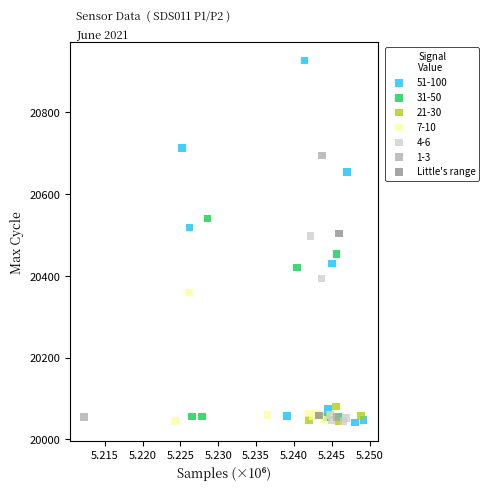

What are all the series names shown in the legend?

51-100, 31-50, 21-30, 7-10, 4-6, 1-3, Little's range